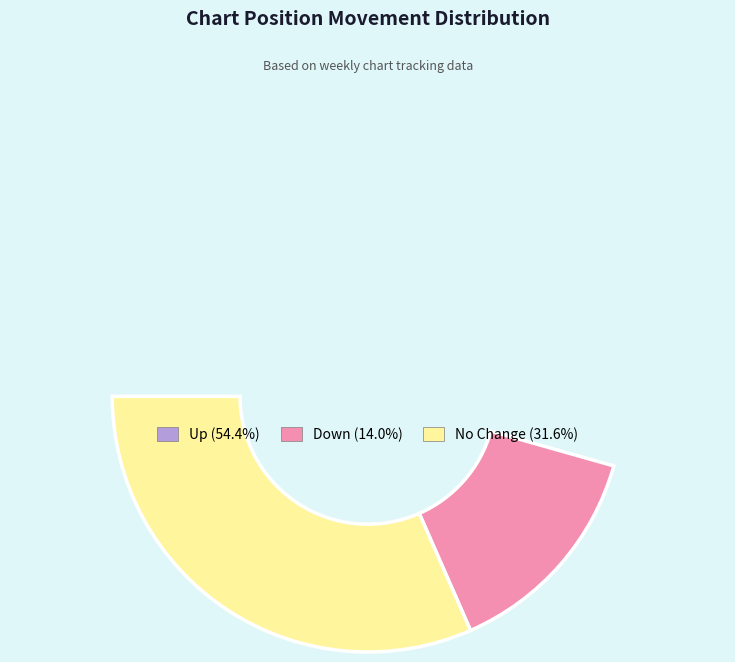

To the nearest percent, what portion does down represent?

14%